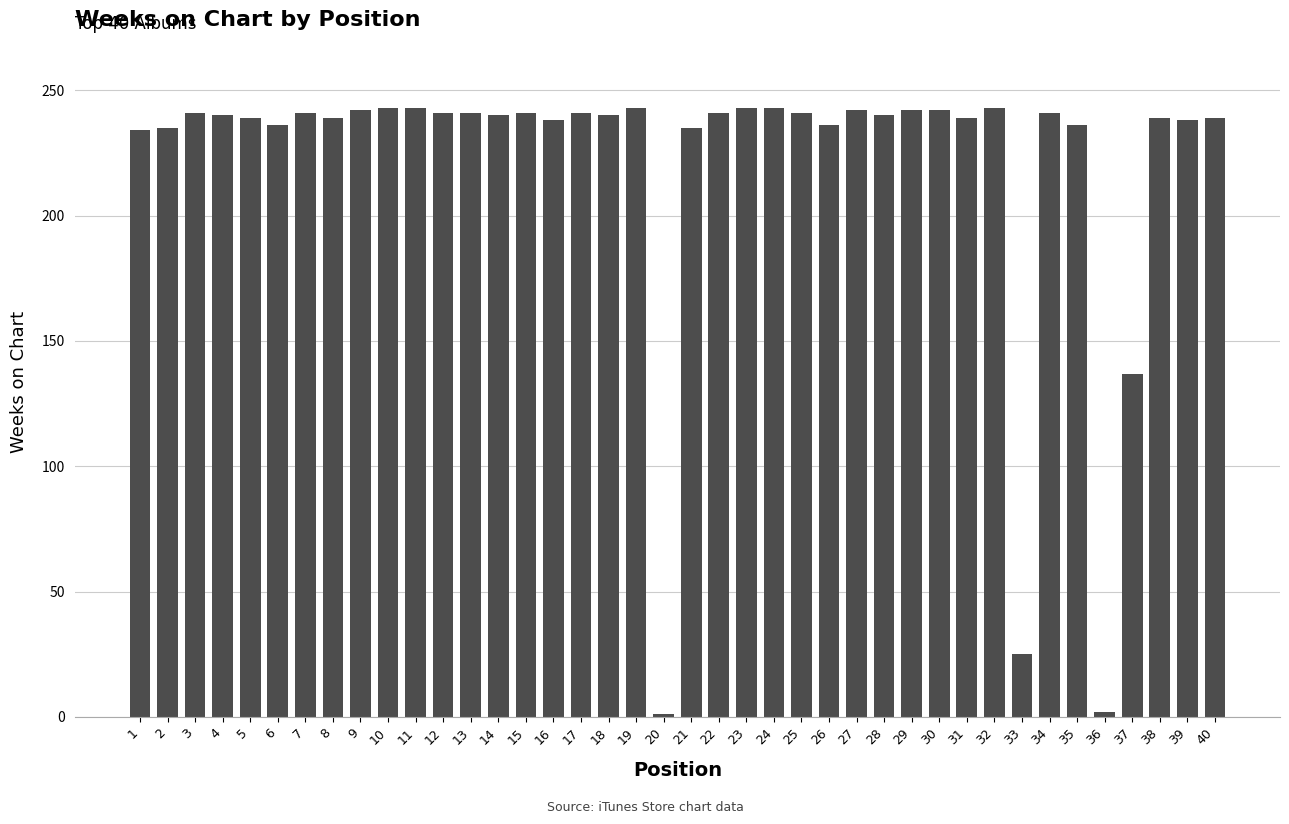

Read the value at 30.

242